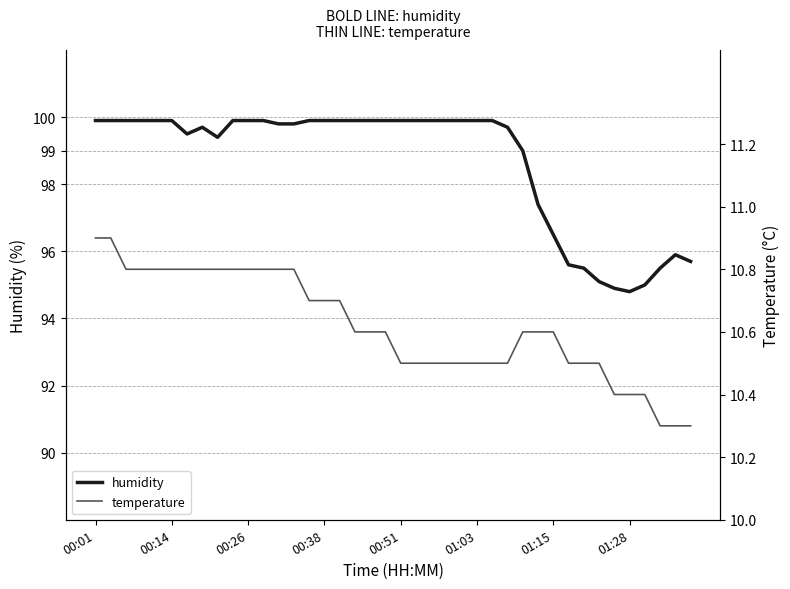

At which label does humidity first exceed 99?

00:01